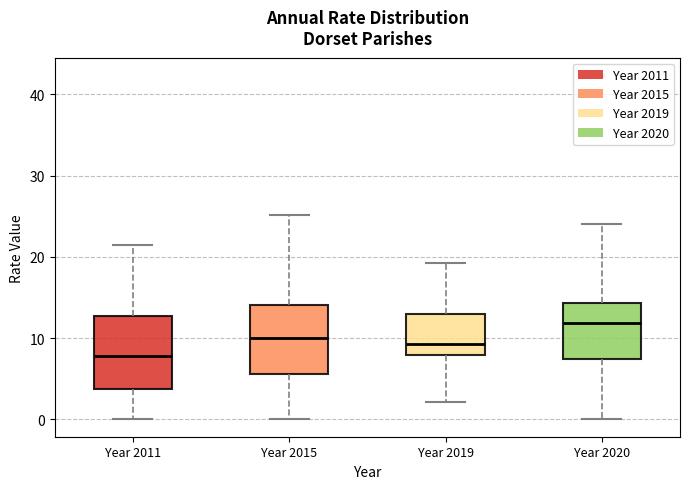

Reading left to right, transcribe this box plot: for each box, give where its median line is, the range the box spans, and where its two whiskers end, as read against the y-axis. The values are not printed on the chart, so give them approximately, as read against the axis.

Year 2011: median 8, box 4 to 13, whiskers 0 to 22
Year 2015: median 10, box 6 to 14, whiskers 0 to 25
Year 2019: median 9, box 8 to 13, whiskers 2 to 19
Year 2020: median 12, box 7 to 14, whiskers 0 to 24